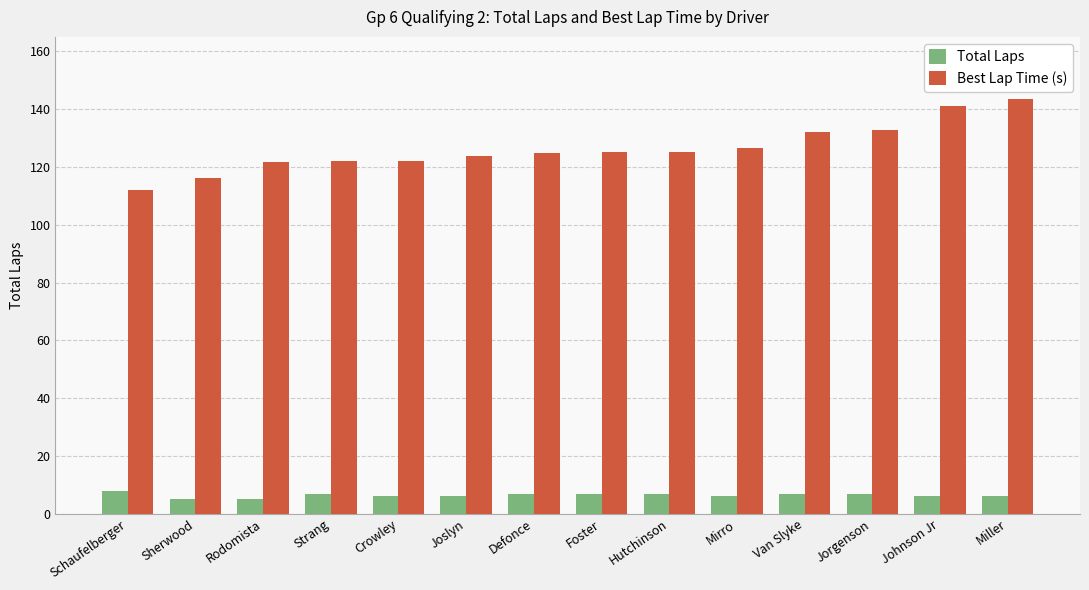

What is the label of the 14th bar from the left?

Miller